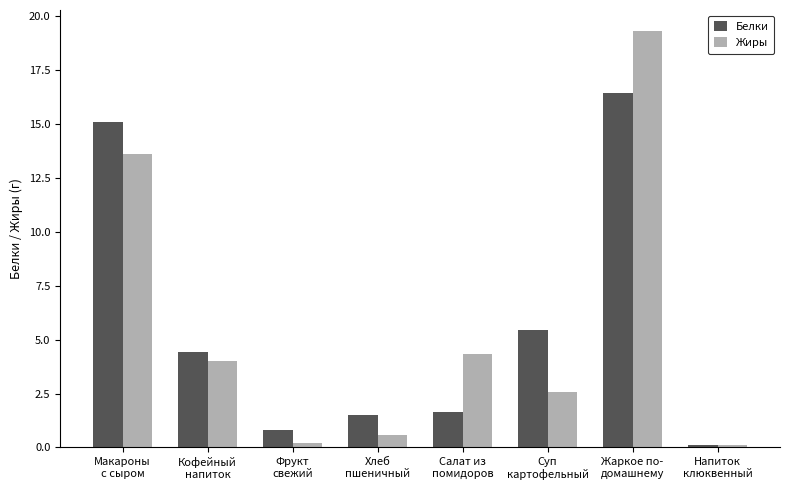

What are all the series names shown in the legend?

Белки, Жиры